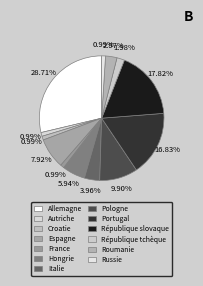

Count the number of slices in the pie.

13